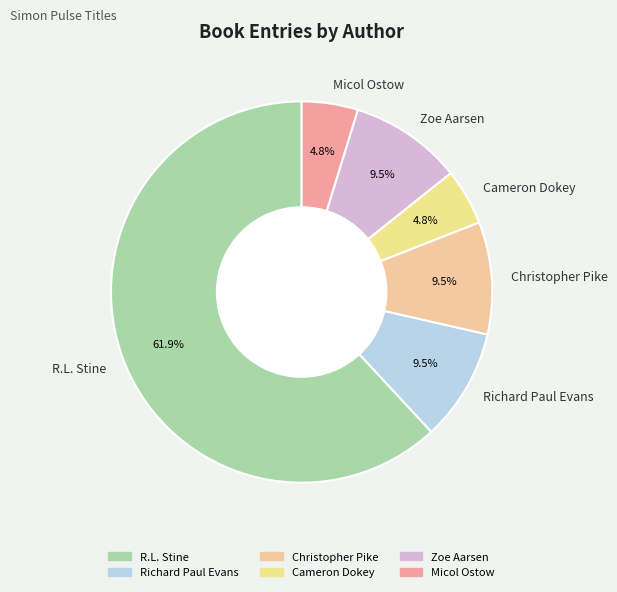

How much of the chart is everything except Zoe Aarsen?

90.5%